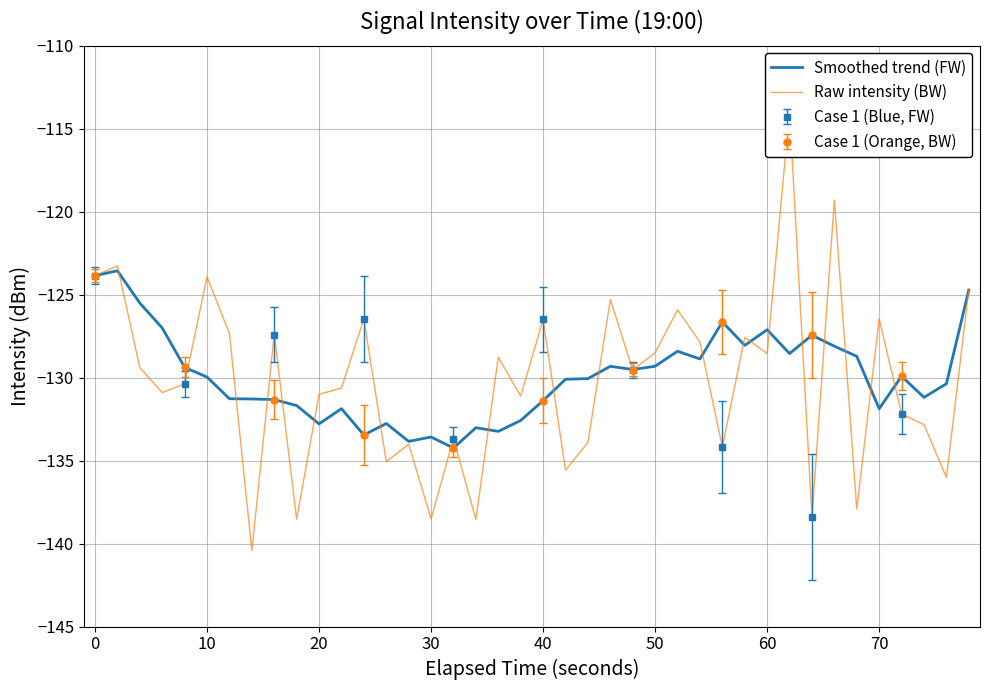

What is the lowest value of the Smoothed trend (FW) series?

-134.2